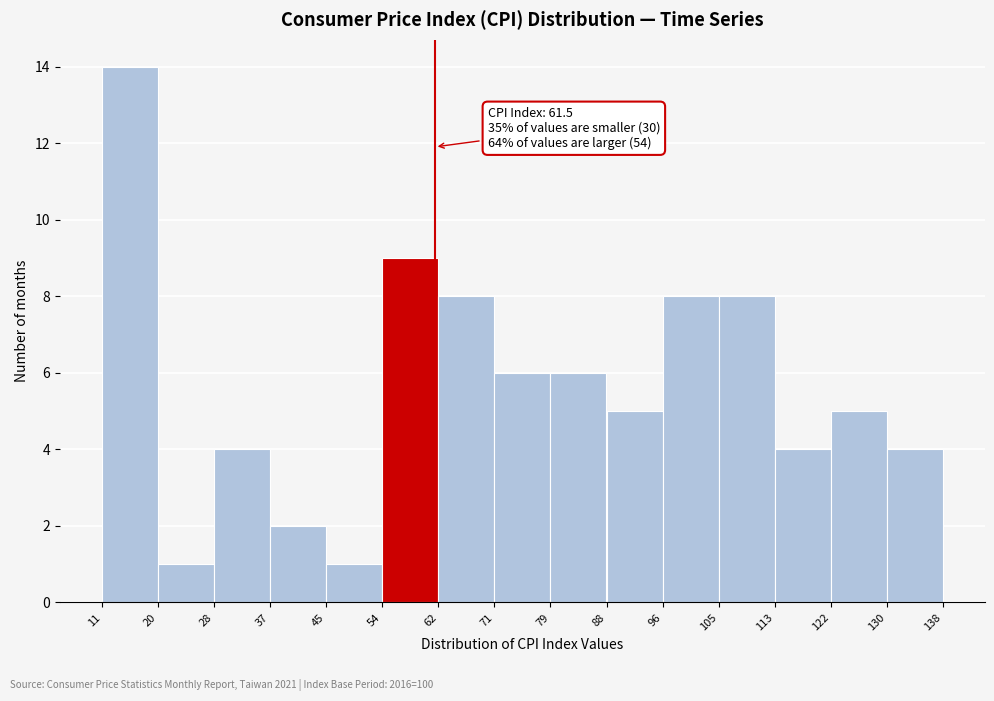

Over which range of the x-axis is the bar tallest?

11 to 20